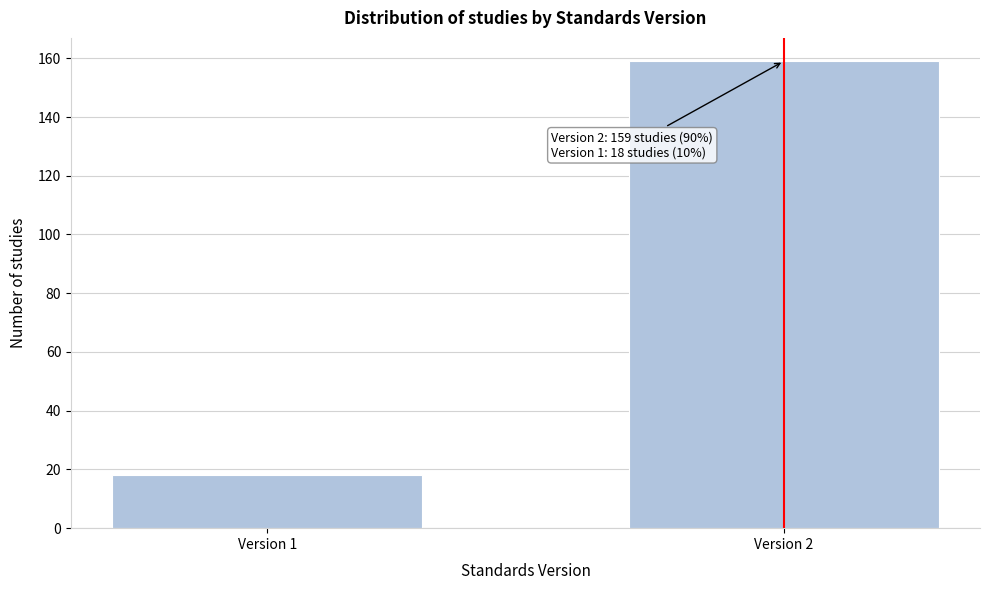

Reading left to right, extract all data points from this chart.

18	159